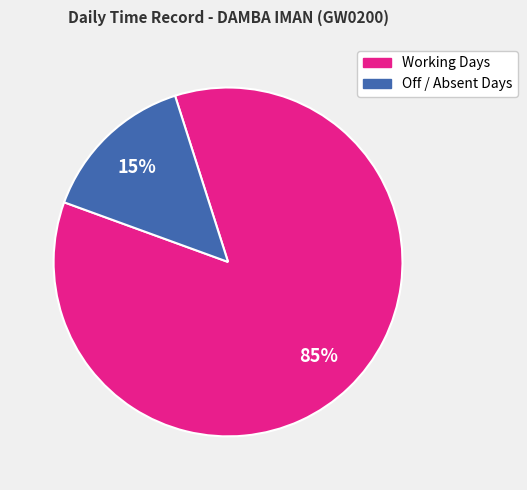

To the nearest percent, what is the average slice percentage?

50%